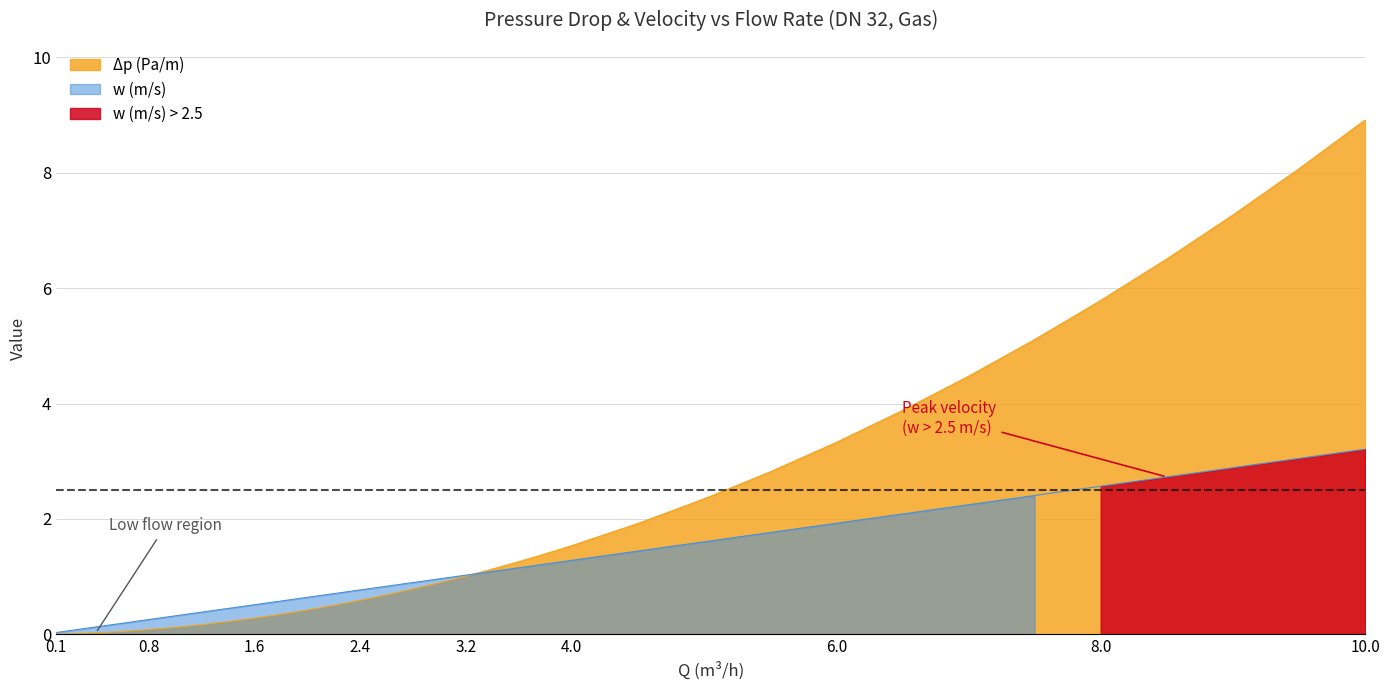

Is the value of Δp (Pa/m) at 10.0 greater than the value of w (m/s) at 0.6?

Yes